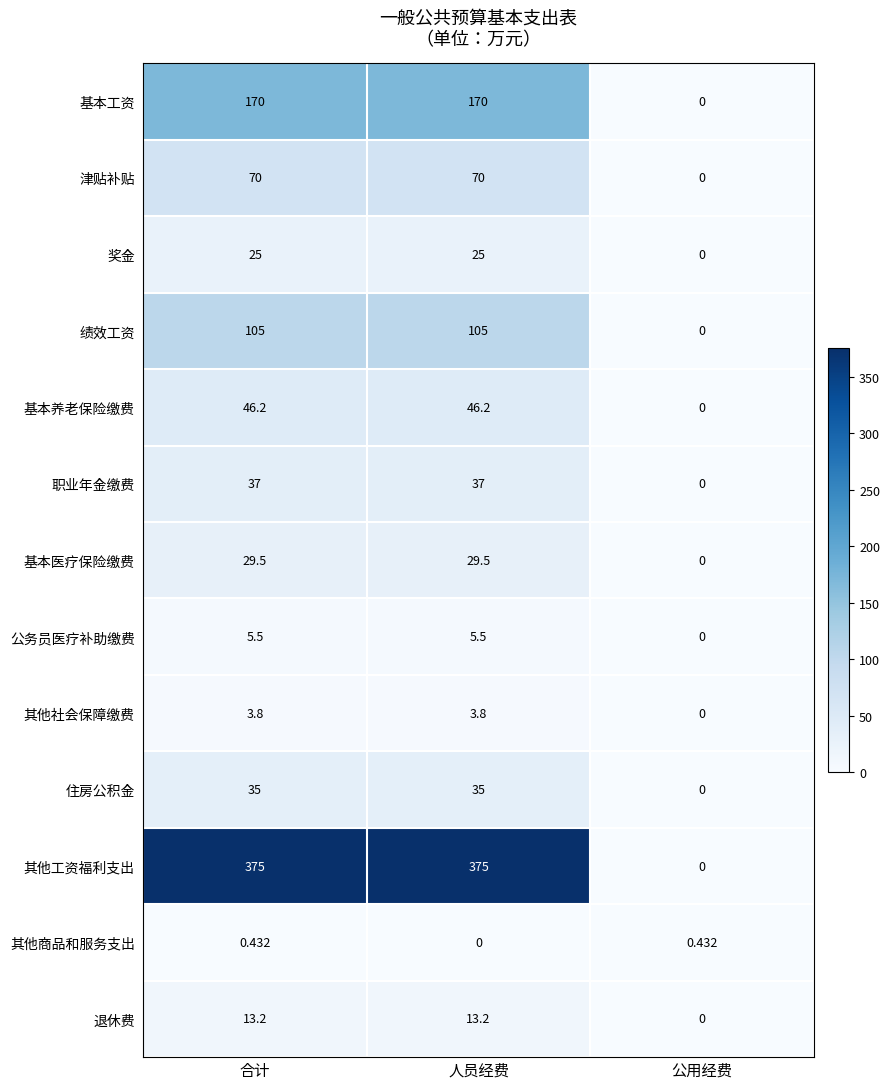

Which series has the largest range (max minus min)?

其他工资福利支出